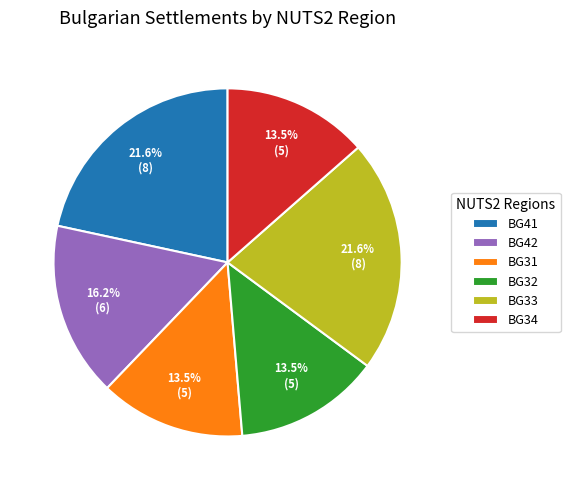

Does BG31 represent more than half of the total?

No